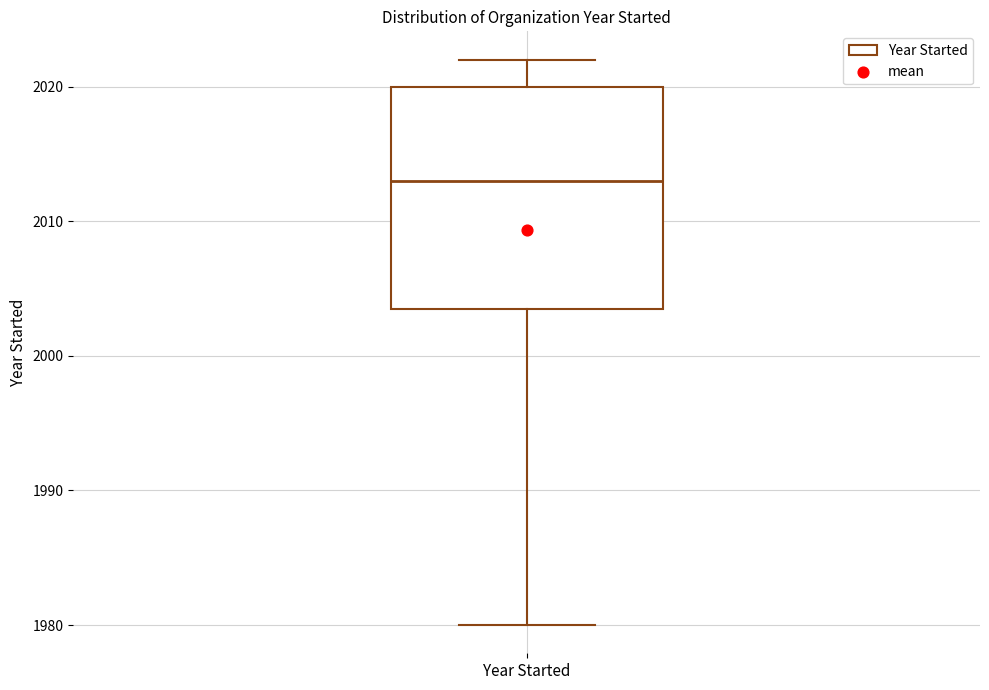

Read this box plot against the y-axis: the position of the median line, the range covered by the box, and the ends of both whiskers. The values are not printed on the chart, so give them approximately, as read against the axis.

median 2013, box 2004 to 2020, whiskers 1980 to 2022